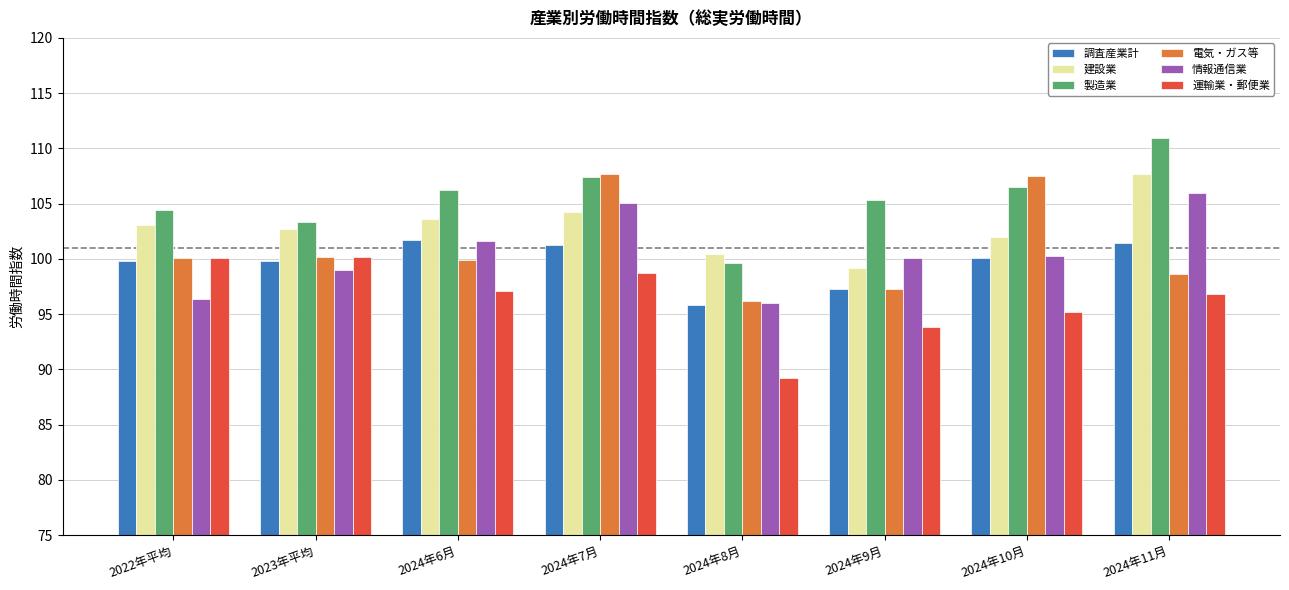

How many groups of bars are there?

8